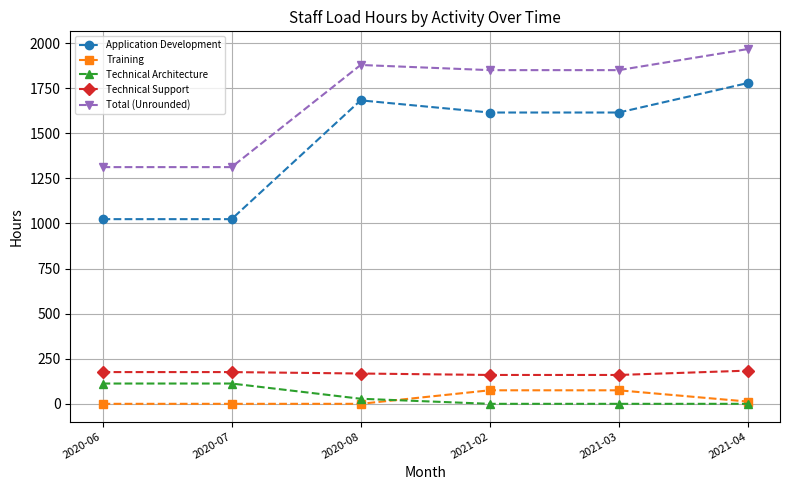

Which series has the largest range (max minus min)?

Application Development